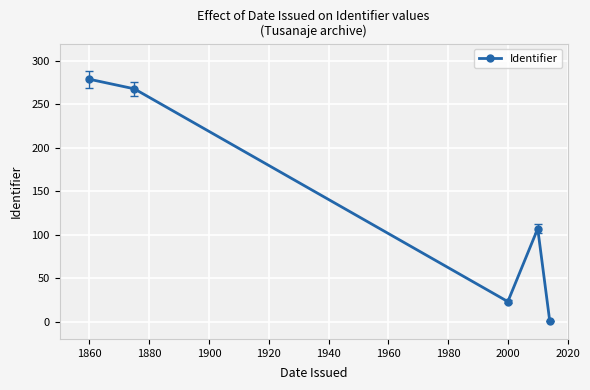

What is the greatest value displayed?

279